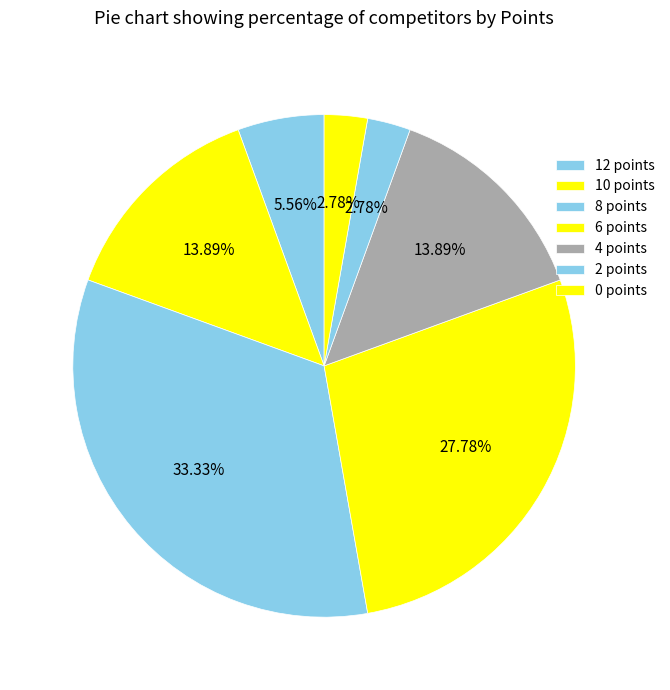

How many segments does this pie chart have?

7